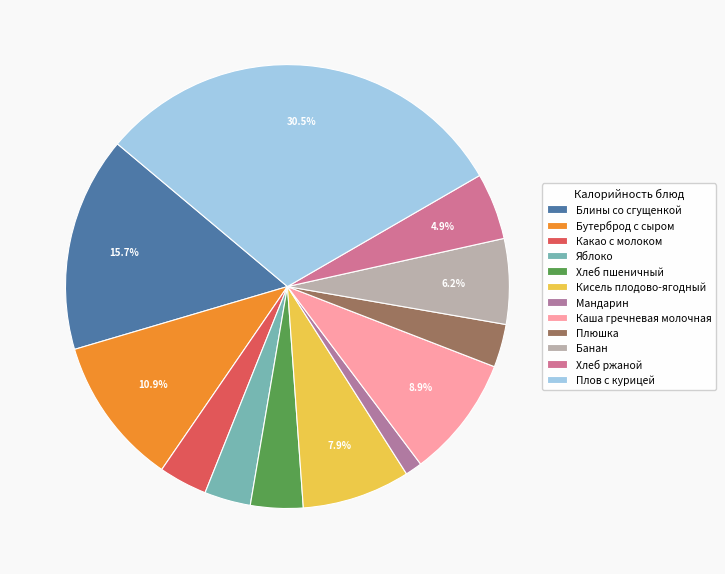

True or false: Банан accounts for 6% of the total.

True